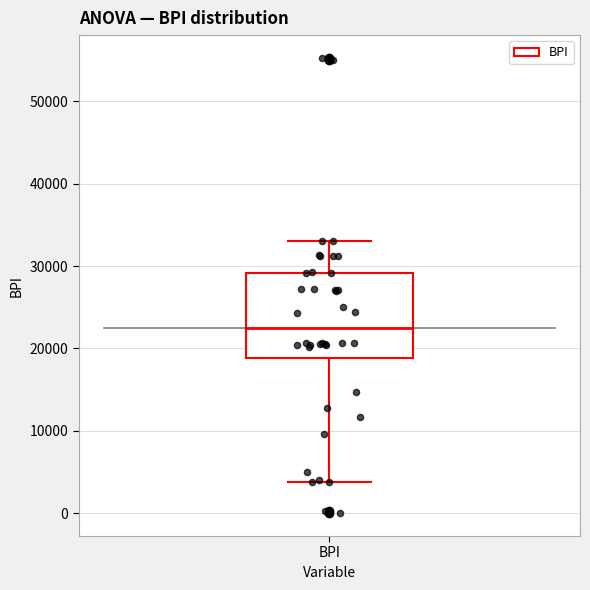

Transcribe this box plot: give where the median line is, the range the box spans, and where the two whiskers end, as read against the y-axis. The values are not printed on the chart, so give them approximately, as read against the axis.

median 23000, box 19000 to 29000, whiskers 4000 to 33000